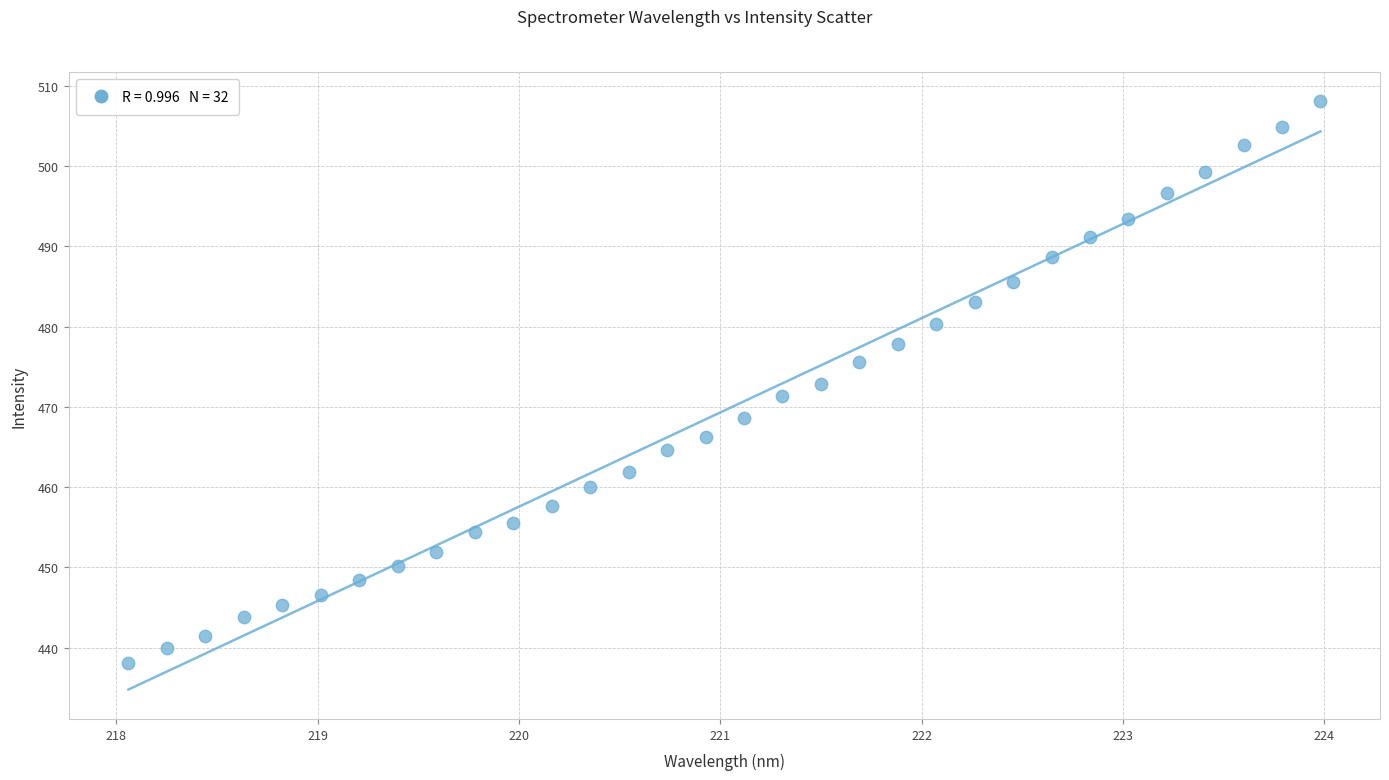

What is the range of X values (max minus min)?

5.9